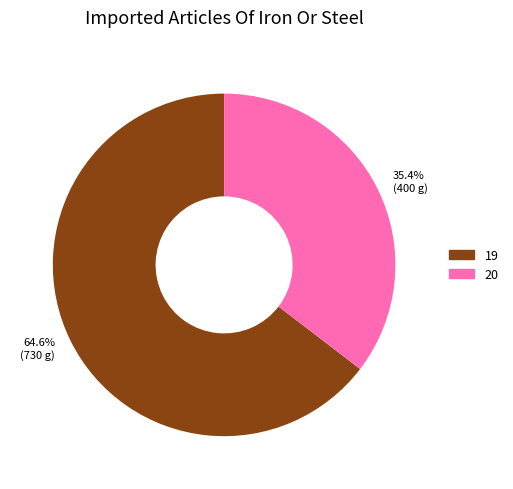

Do 20 and 19 together represent more than half of the pie?

Yes